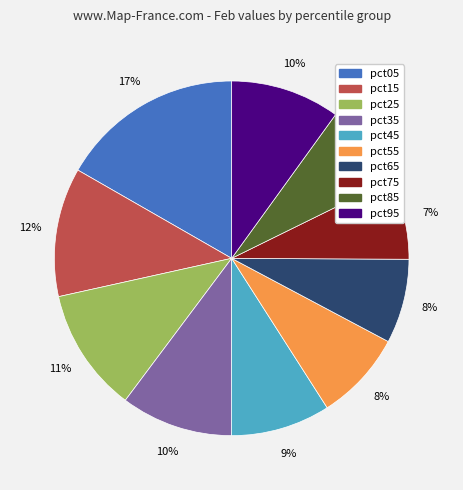

The pct65 slice represents 8% of the pie. True or false?

True